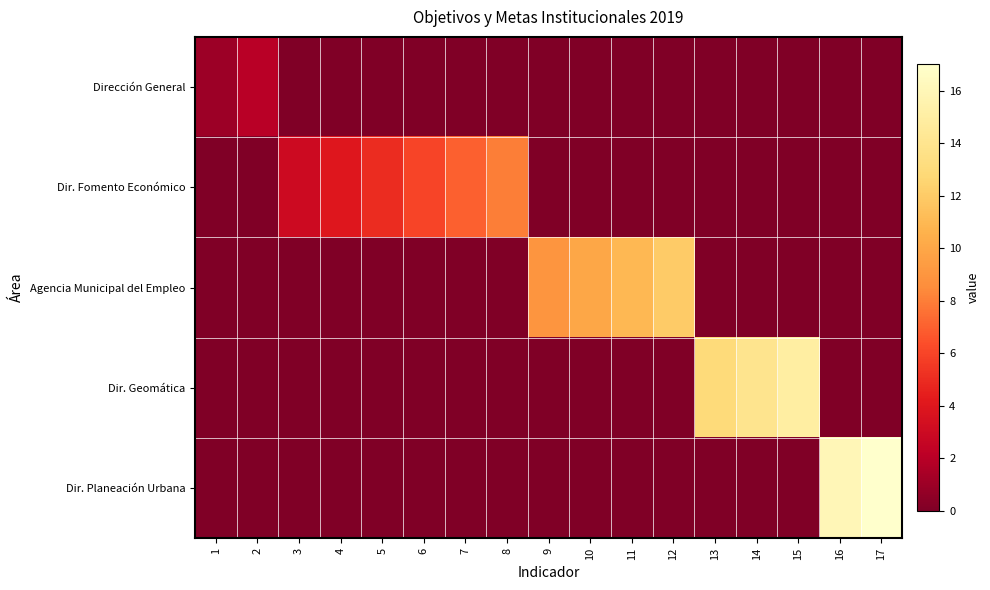

Reading left to right, what are all the values shown in this chart?

Dirección General: 1=1	2=2	3=0	4=0	5=0	6=0	7=0	8=0	9=0	10=0	11=0	12=0	13=0	14=0	15=0	16=0	17=0
Dir. Fomento Económico: 1=0	2=0	3=3	4=4	5=5	6=6	7=7	8=8	9=0	10=0	11=0	12=0	13=0	14=0	15=0	16=0	17=0
Agencia Municipal del Empleo: 1=0	2=0	3=0	4=0	5=0	6=0	7=0	8=0	9=9	10=10	11=11	12=12	13=0	14=0	15=0	16=0	17=0
Dir. Geomática: 1=0	2=0	3=0	4=0	5=0	6=0	7=0	8=0	9=0	10=0	11=0	12=0	13=13	14=14	15=15	16=0	17=0
Dir. Planeación Urbana: 1=0	2=0	3=0	4=0	5=0	6=0	7=0	8=0	9=0	10=0	11=0	12=0	13=0	14=0	15=0	16=16	17=17